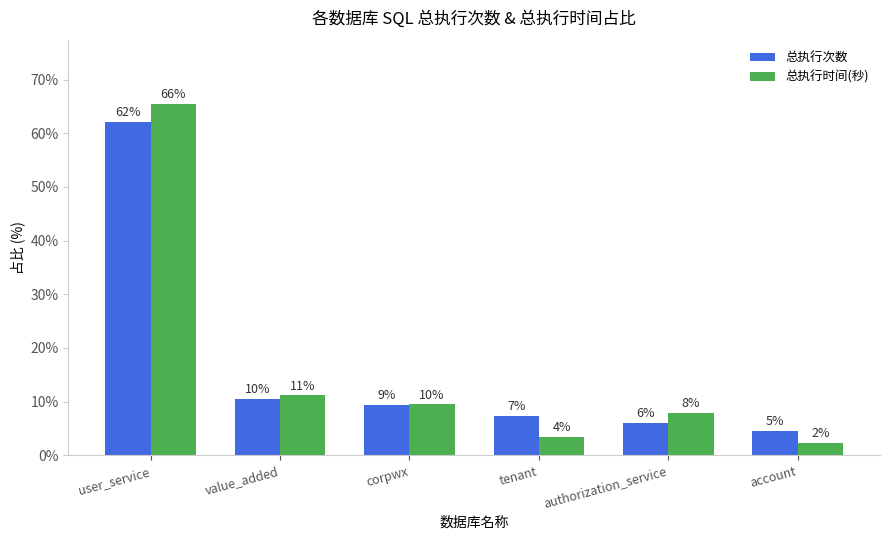

What are all the series names shown in the legend?

总执行次数, 总执行时间(秒)